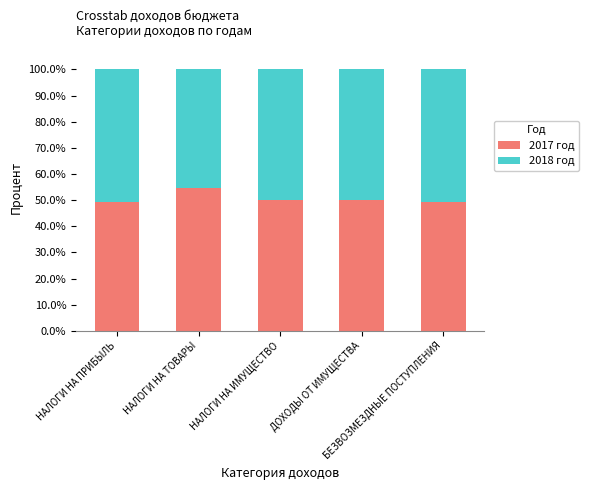

Does the chart contain any negative values?

No